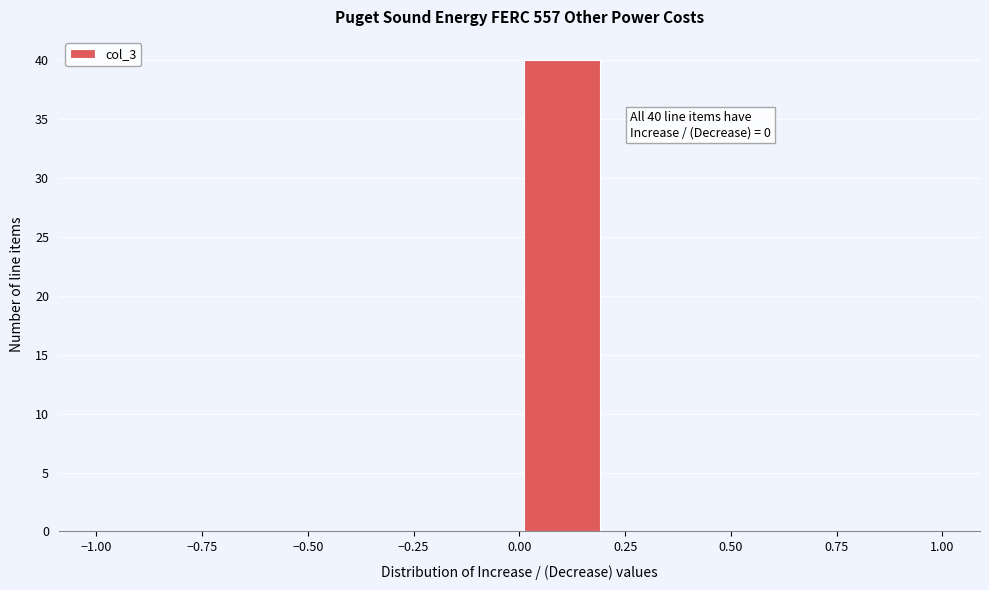

Which range on the x-axis has the tallest bar?

0.0 to 0.2